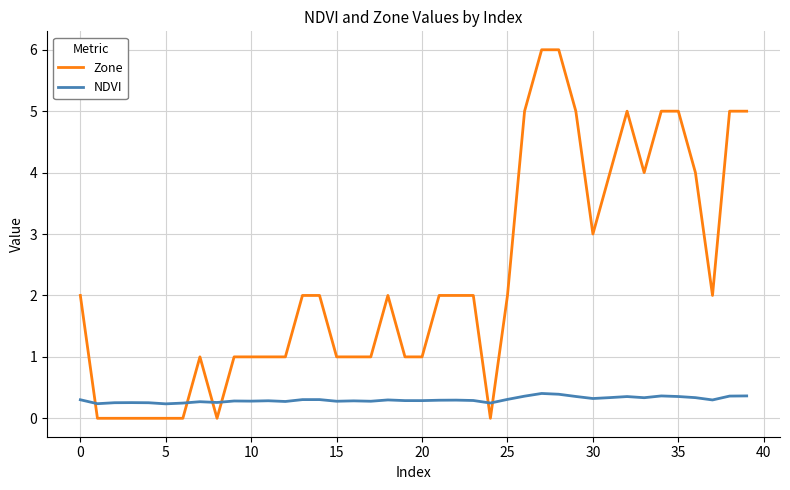

What is the difference between the maximum and minimum values in the Zone series?

6.0